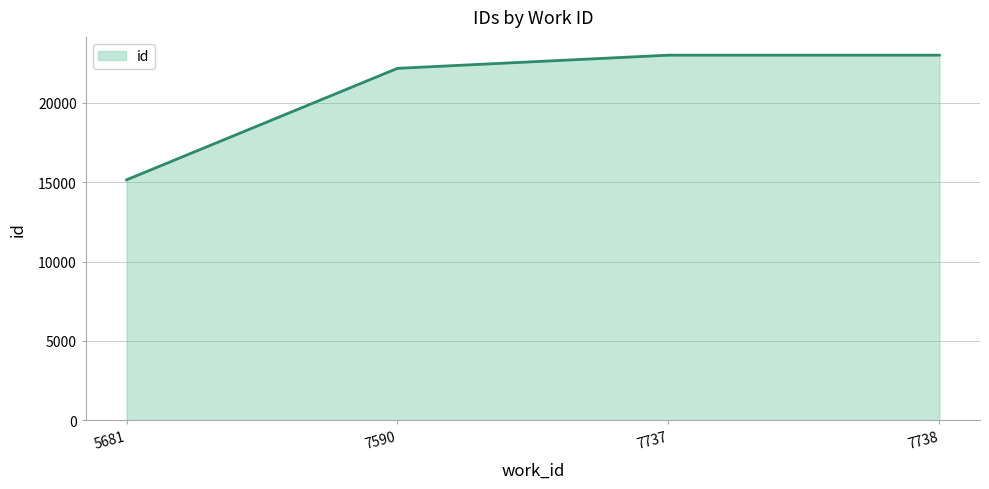

Which has a higher value, 5681 or 7737?

7737